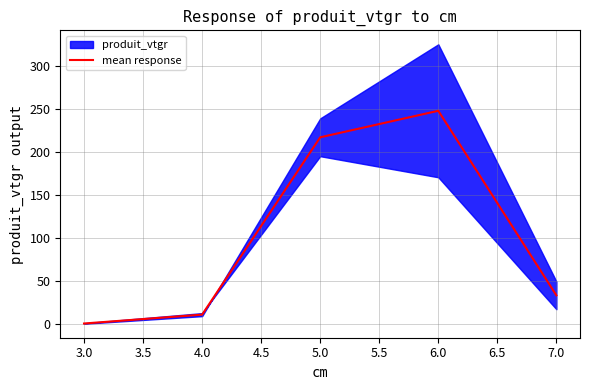

The value of mean response at 5.0 is 217.5. True or false?

True